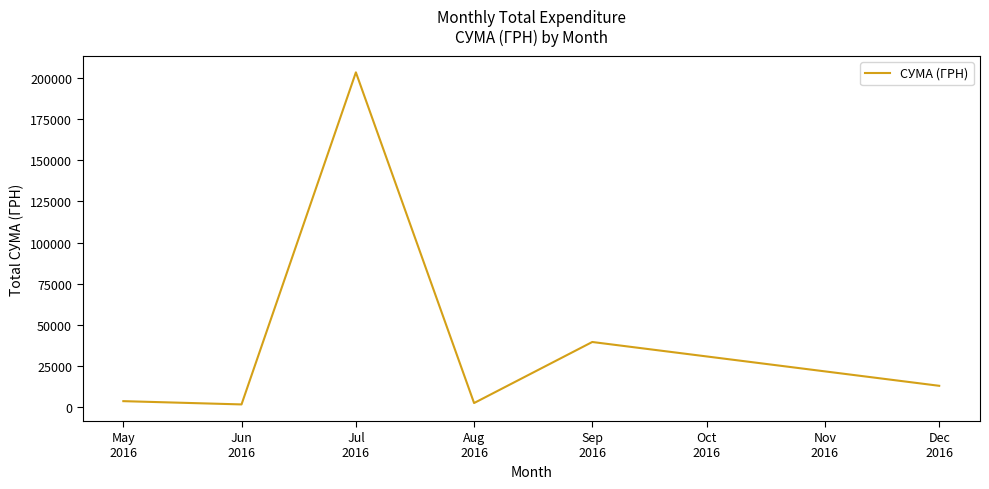

At which label does the data first exceed 13145?

Jul
2016